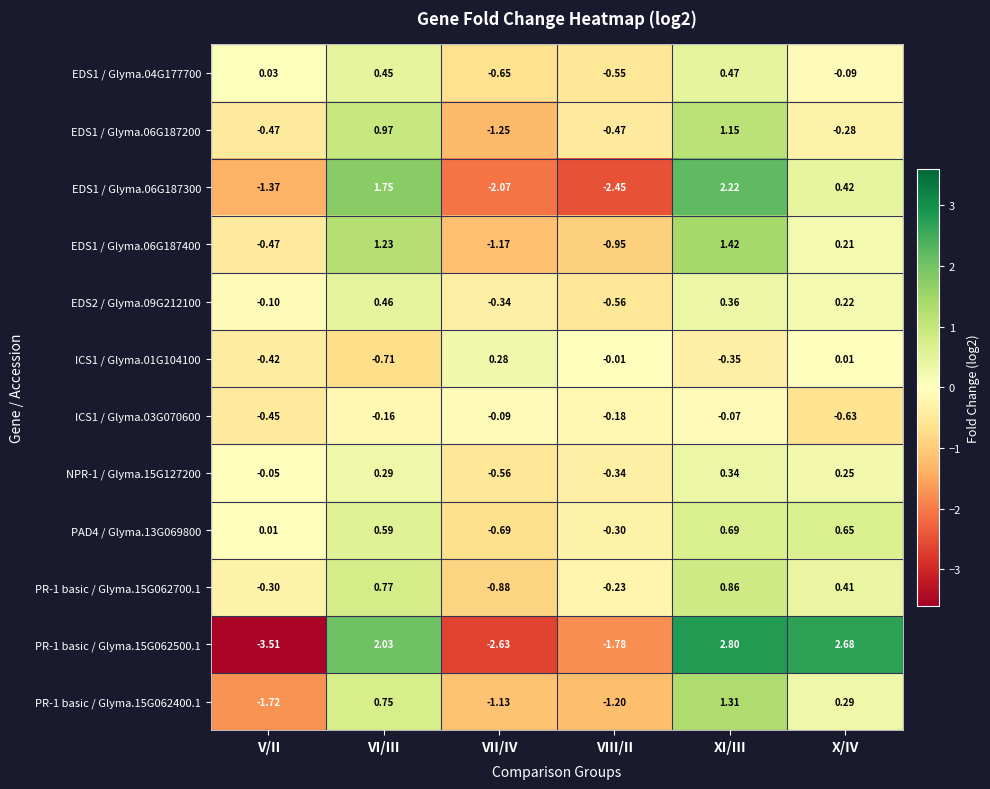

What is the total value across all series at VIII/II?

-9.0